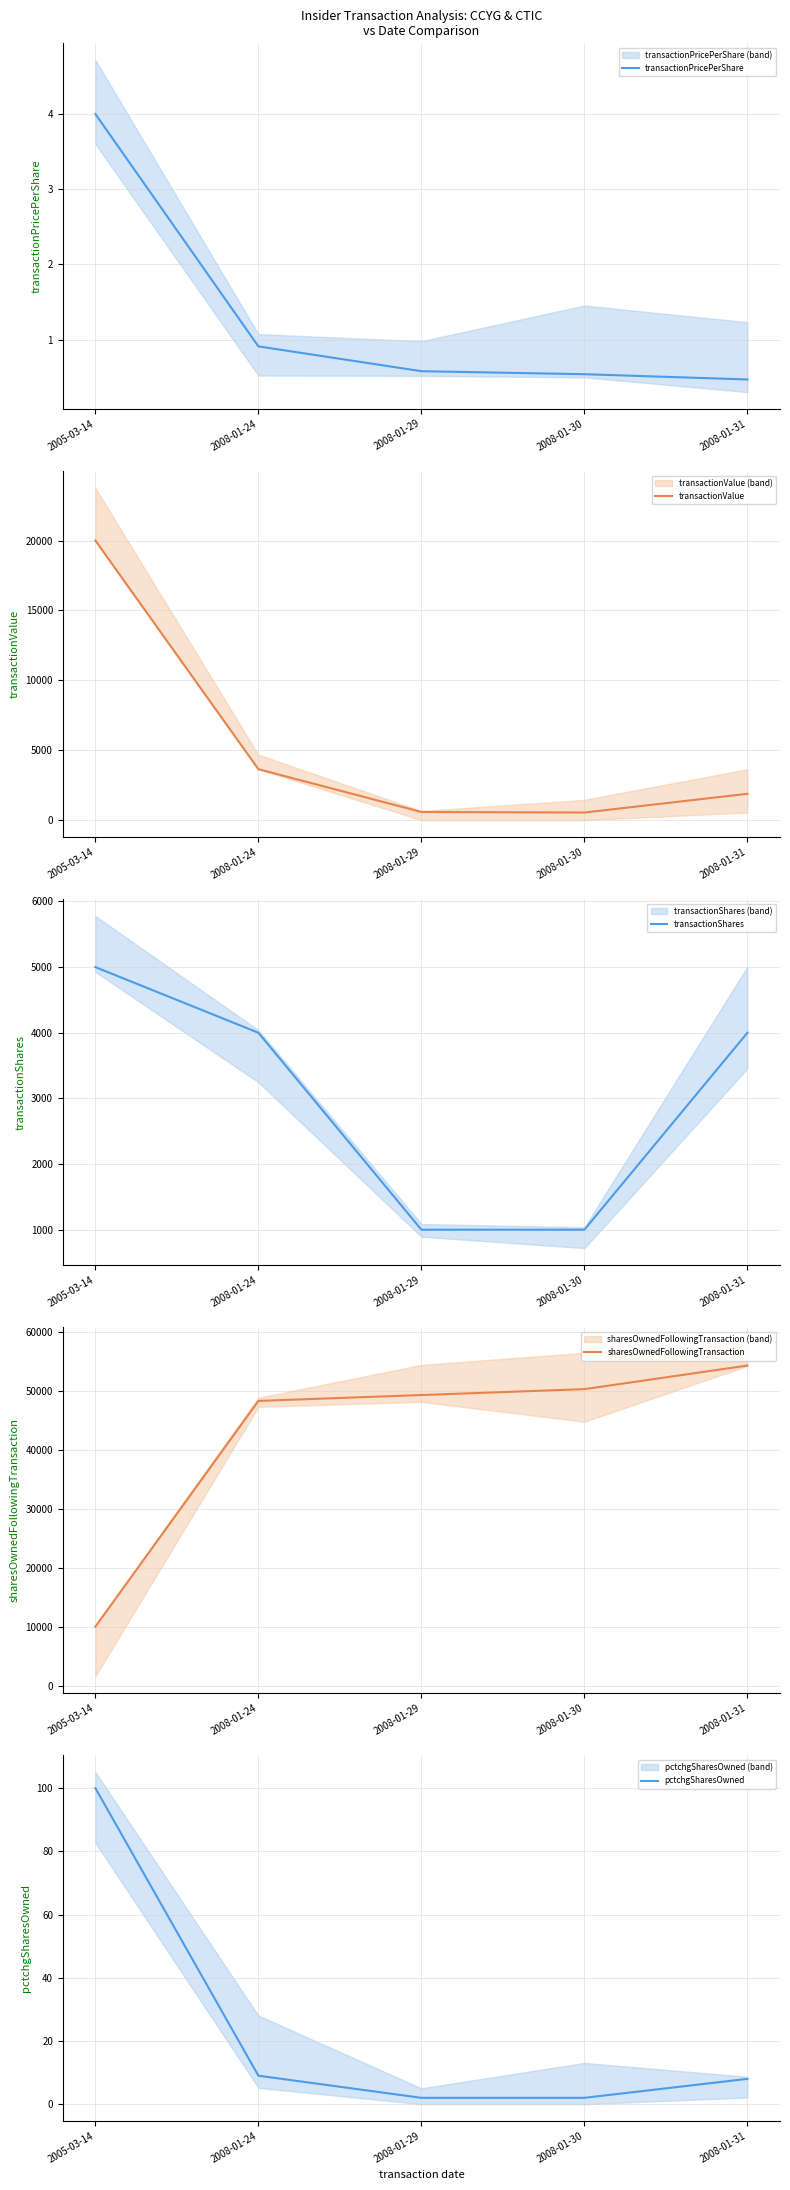

What is the minimum value for transactionPricePerShare?

0.5